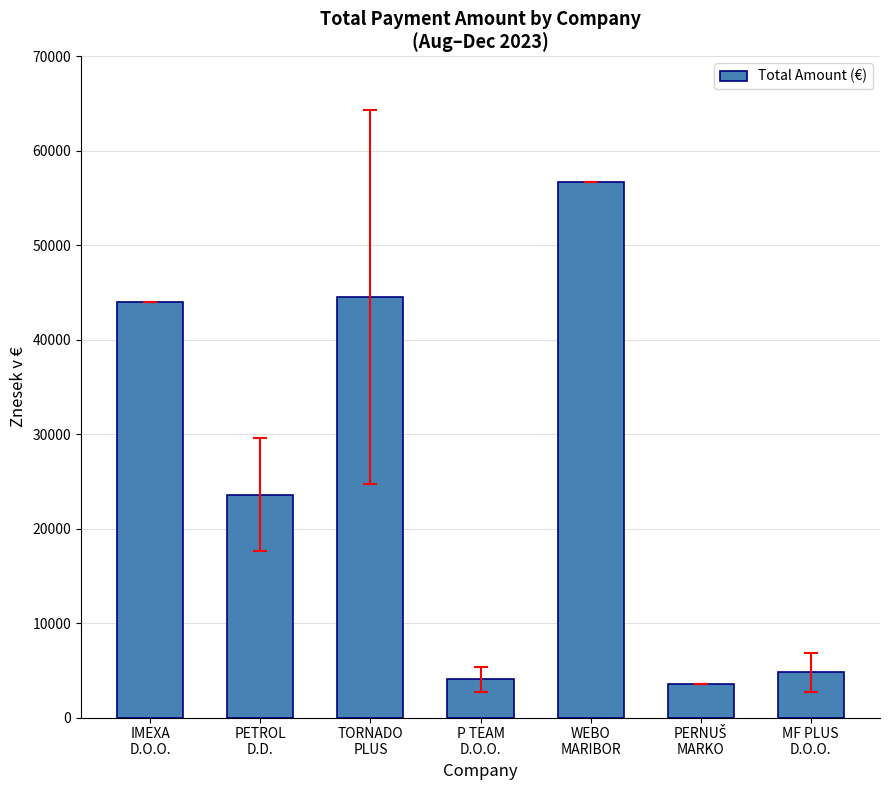

Which has a higher value, PETROL
D.D. or P TEAM
D.O.O.?

PETROL
D.D.